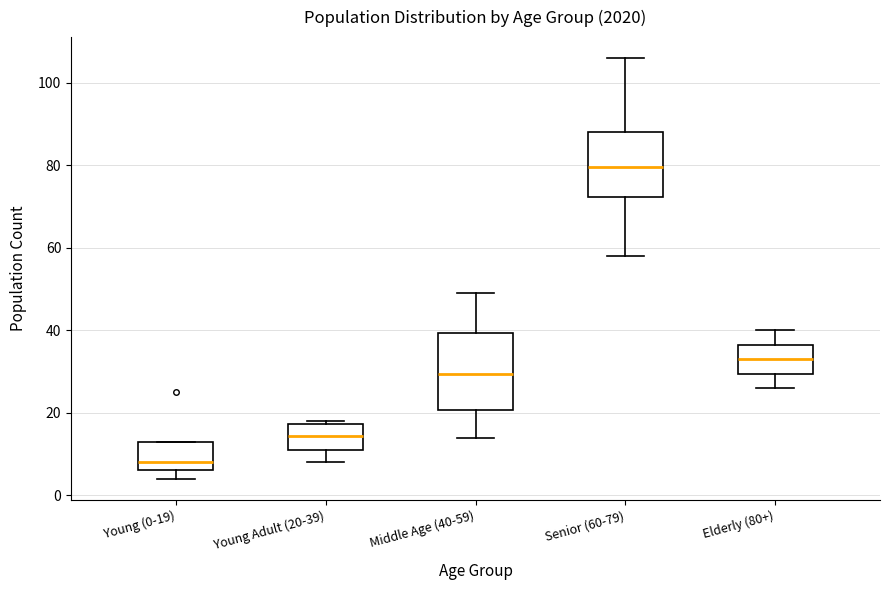

Which box is the tallest, from its lower edge to its upper edge?

Middle Age (40-59)